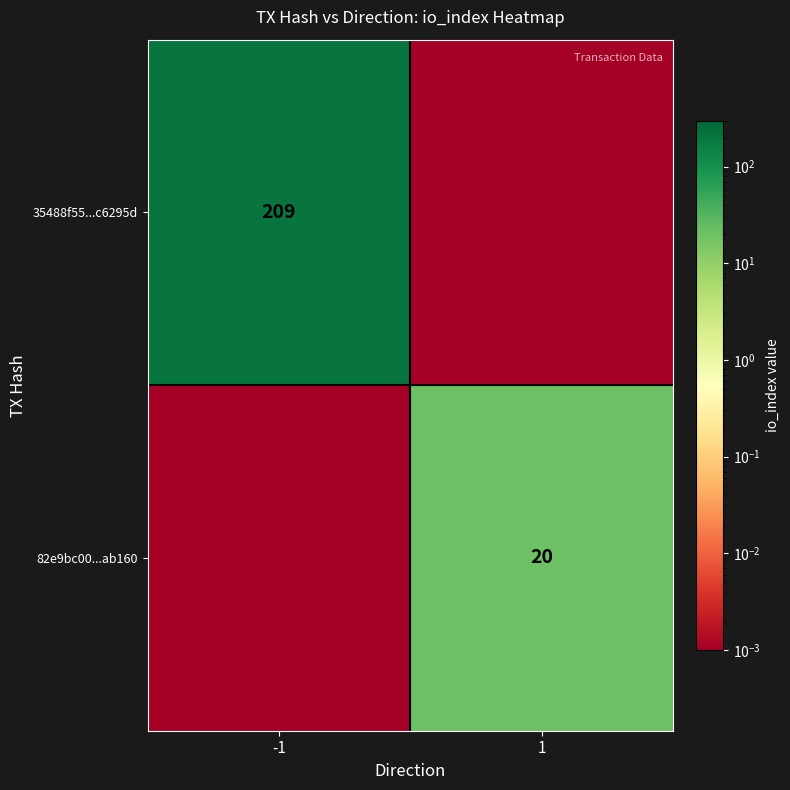

Rank the series by their maximum value, from lowest to highest.

82e9bc00...ab160, 35488f55...c6295d